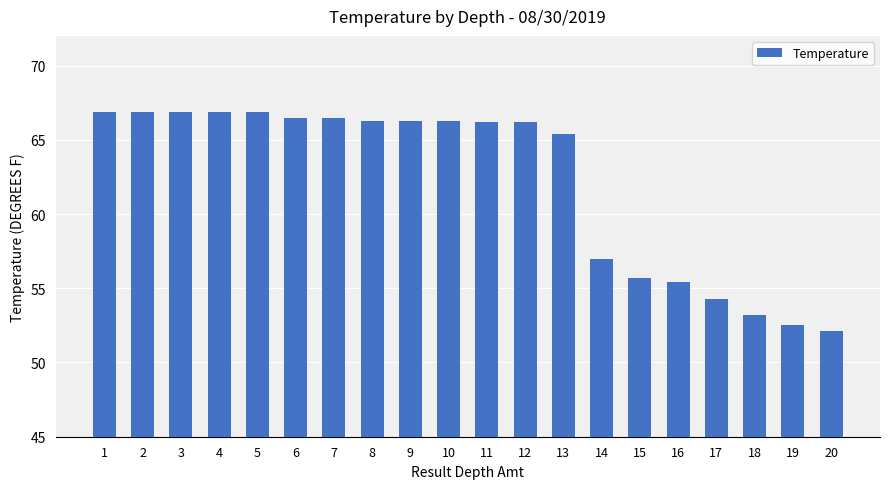

Between 5 and 8, which is larger?

5